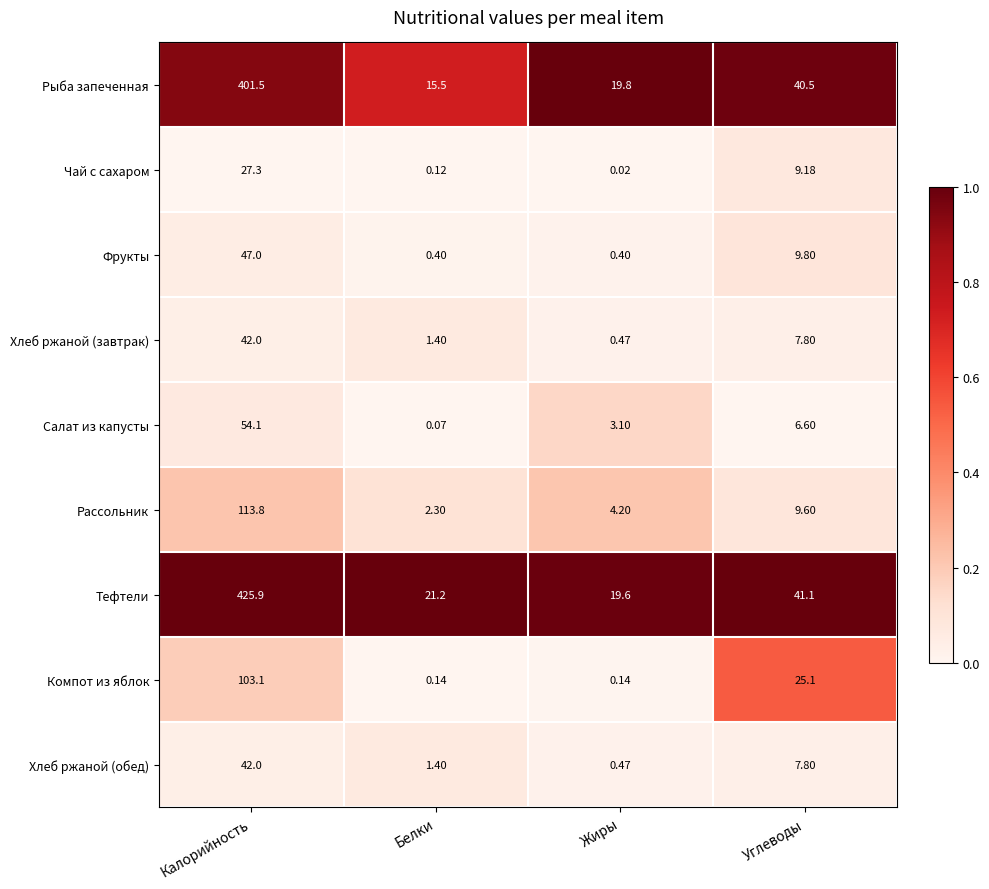

List the labels in order of Рассольник value, largest first.

Калорийность, Углеводы, Жиры, Белки